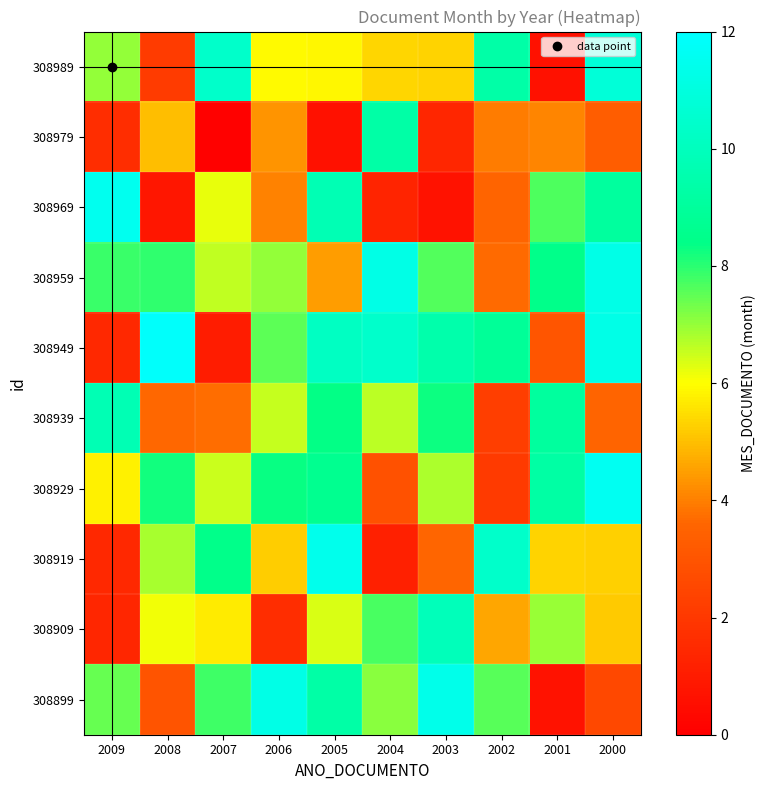

What is the total value across all series at 2000?

73.9